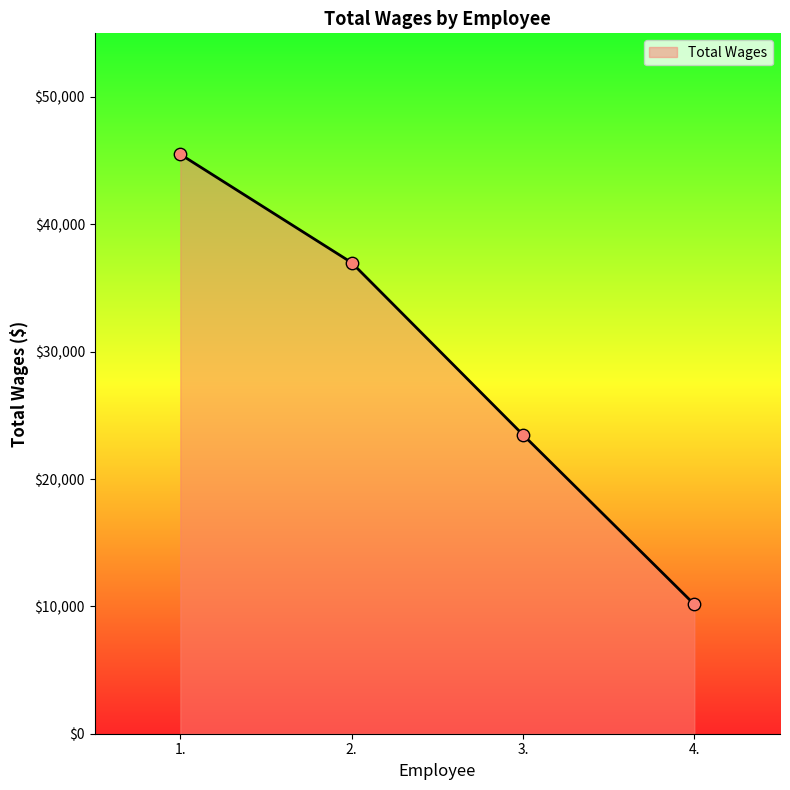

Approximately how many times larger is the value at 3. compared to 4.?

2.3